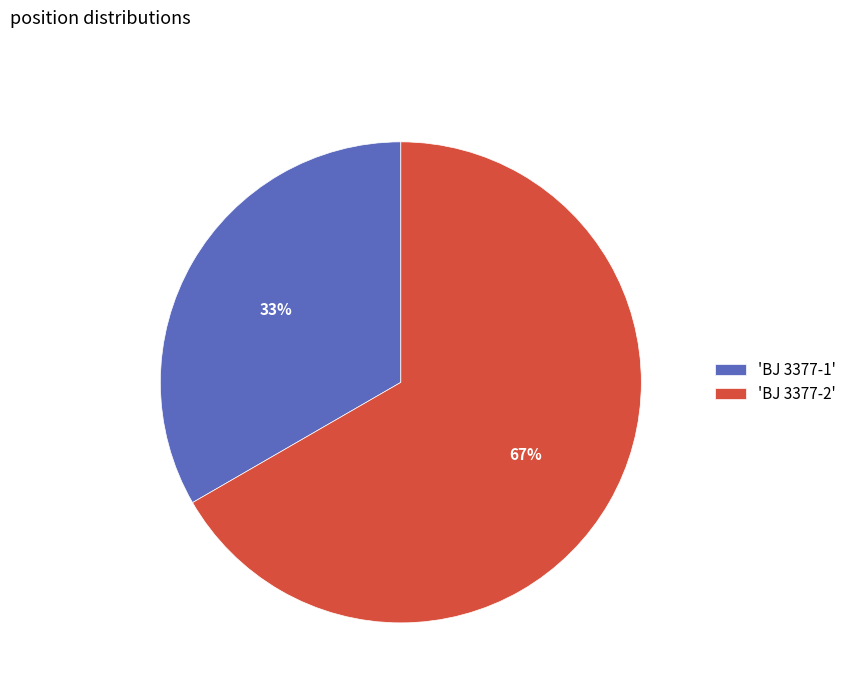

How many slices are in this pie chart?

2